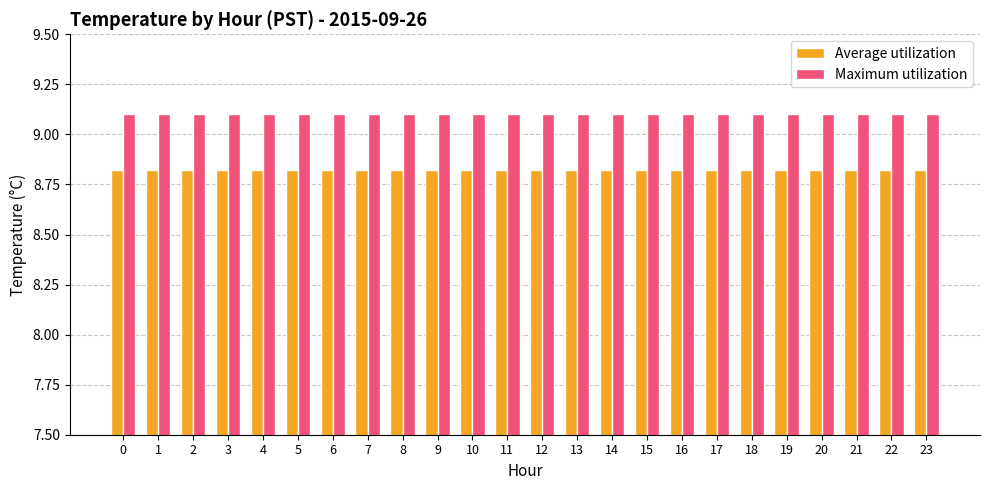

List the series in order of their peak value, highest first.

Maximum utilization, Average utilization